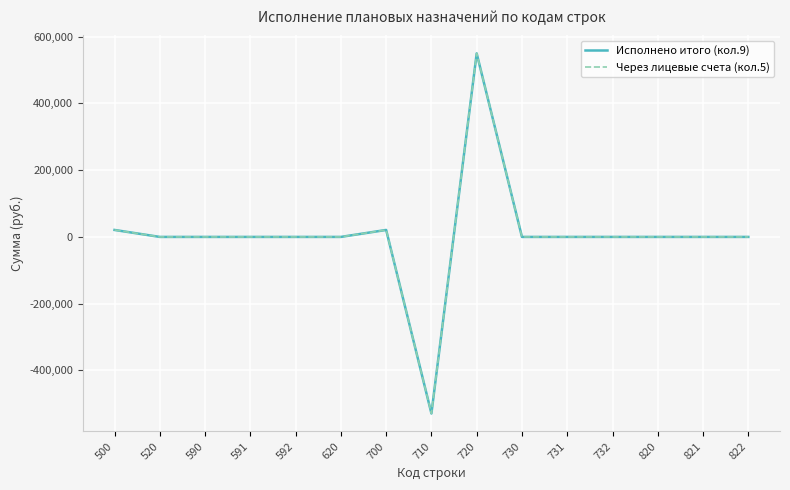

Is this an area chart (filled region under the line)?

No